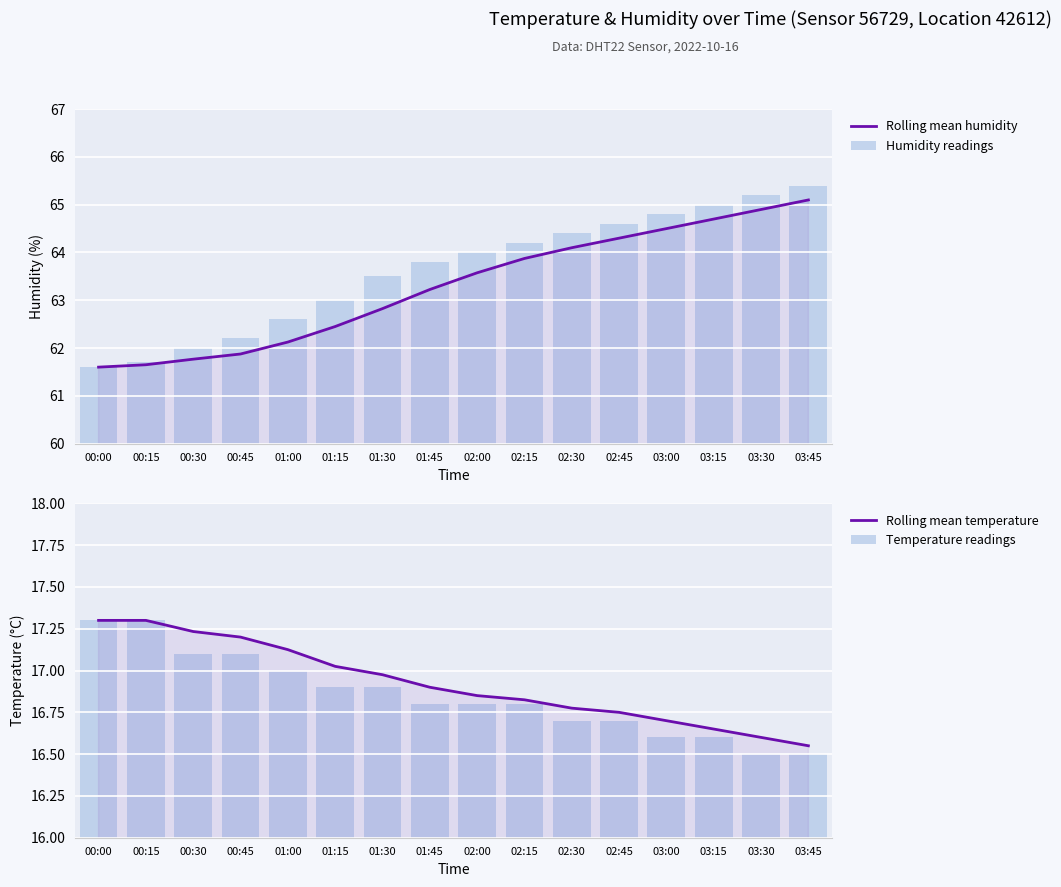

Rank the categories by Humidity readings value from lowest to highest.

00:00, 00:15, 00:30, 00:45, 01:00, 01:15, 01:30, 01:45, 02:00, 02:15, 02:30, 02:45, 03:00, 03:15, 03:30, 03:45